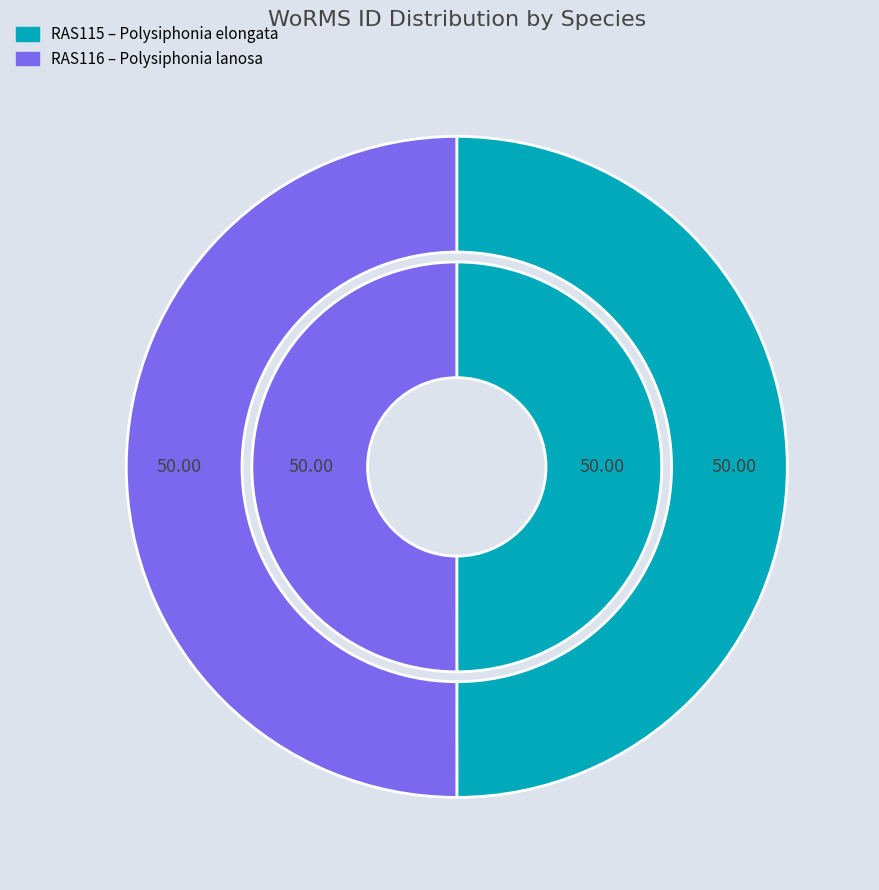

Count the number of slices in the pie.

2